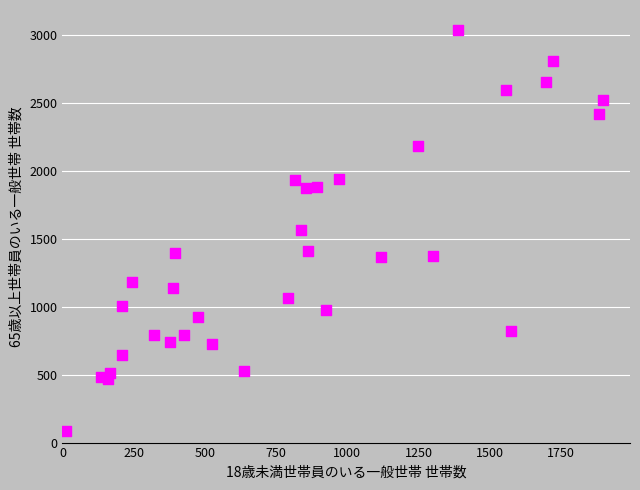

What is the range of X values (max minus min)?

1886